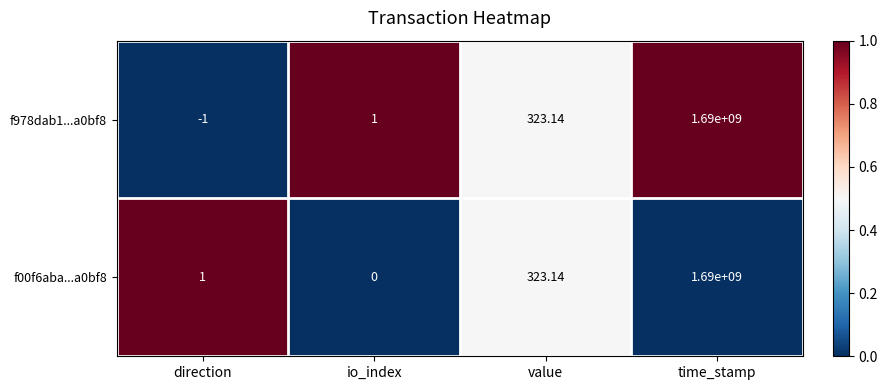

At which label does f978dab1...a0bf8 reach its peak?

time_stamp